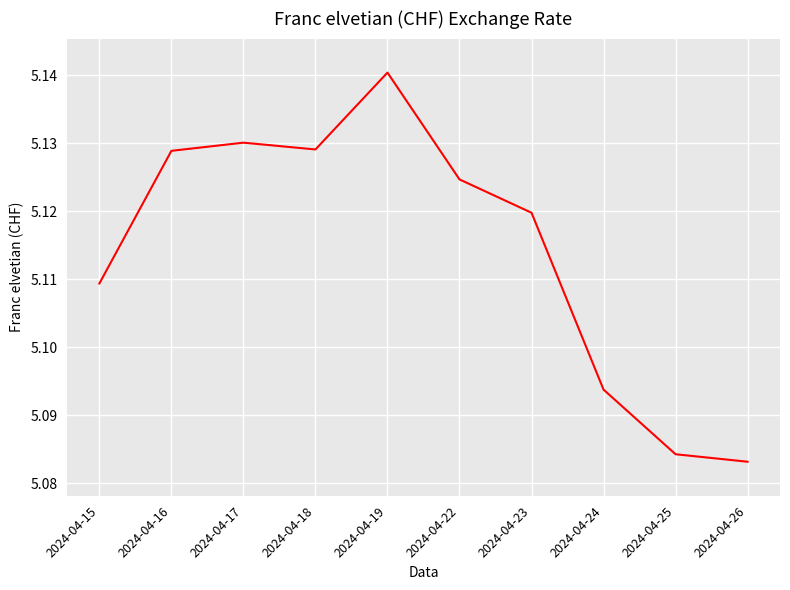

What is the ratio of the value at 2024-04-24 to the value at 2024-04-25?

1.0